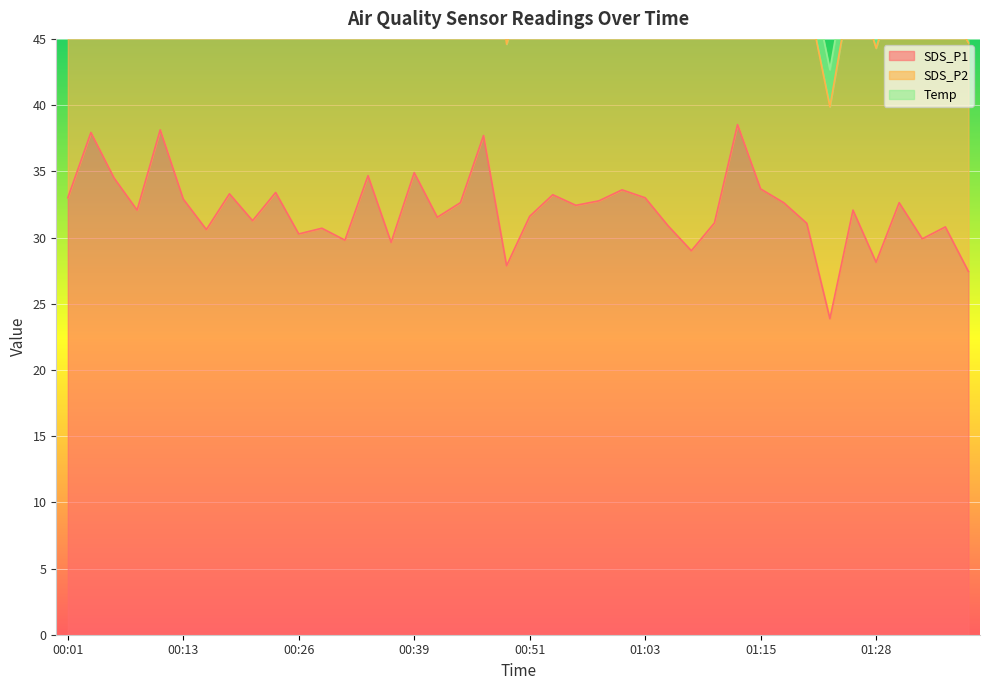

True or false: SDS_P1 has a value of 32.9 at 00:13.

True